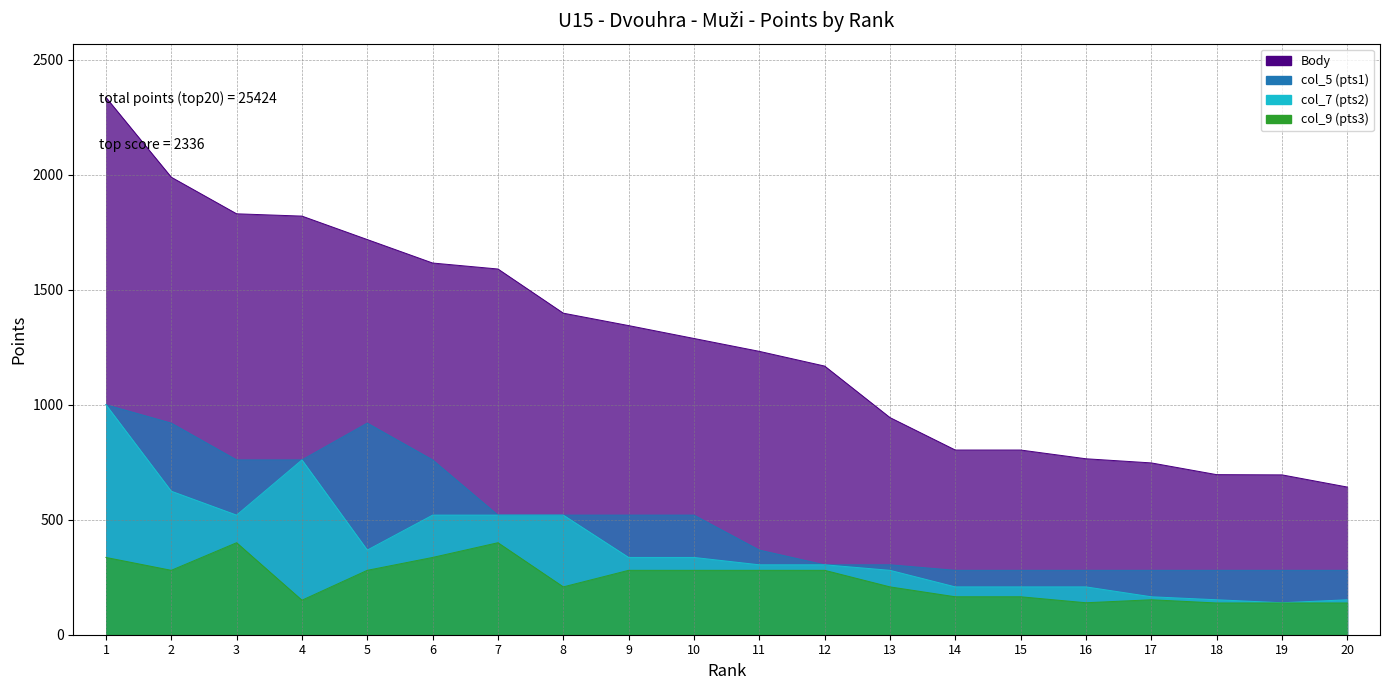

Reading right to left, transcribe all the data shown in this chart.

Body: 642	695	696	747	765	803	803	944	1168	1232	1288	1344	1398	1590	1616	1718	1820	1830	1989	2336
col_5 (pts1): 280	280	280	280	280	280	280	304	304	368	520	520	520	520	760	920	760	760	920	1000
col_7 (pts2): 152	139	152	165	208	208	208	280	304	304	336	336	520	520	520	368	760	520	624	1000
col_9 (pts3): 138	138	138	152	139	165	165	208	280	280	280	280	208	400	336	280	150	400	280	336